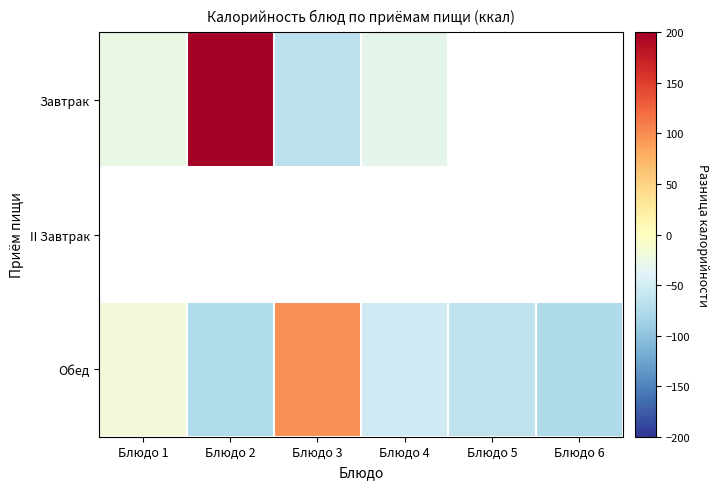

Which has a higher value, Блюдо 3 or Блюдо 5?

Блюдо 5